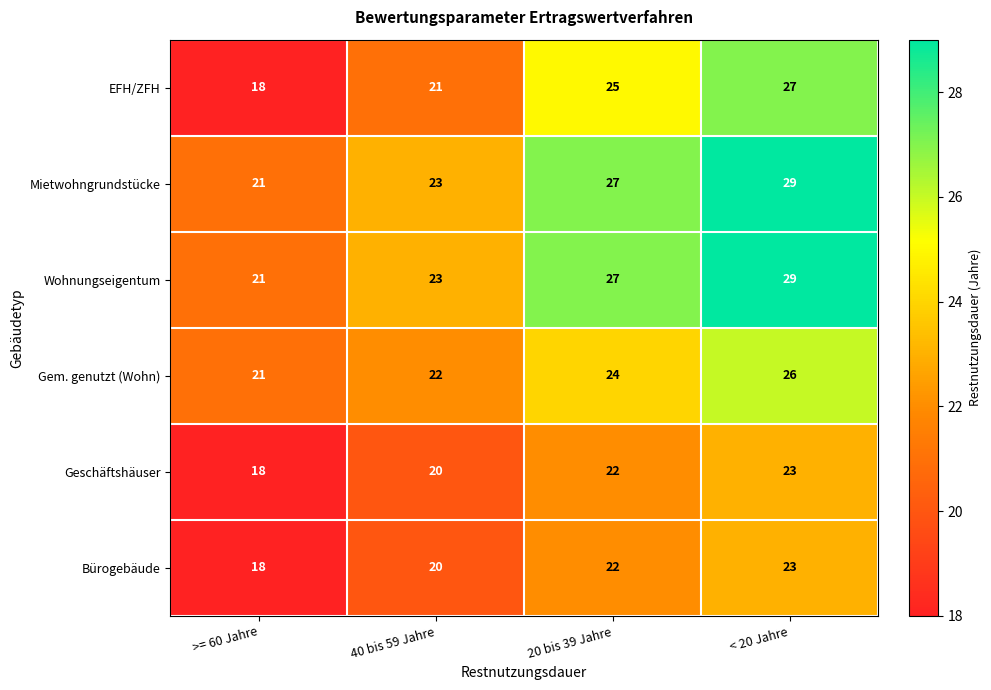

At which category is the sum across all series the highest?

< 20 Jahre